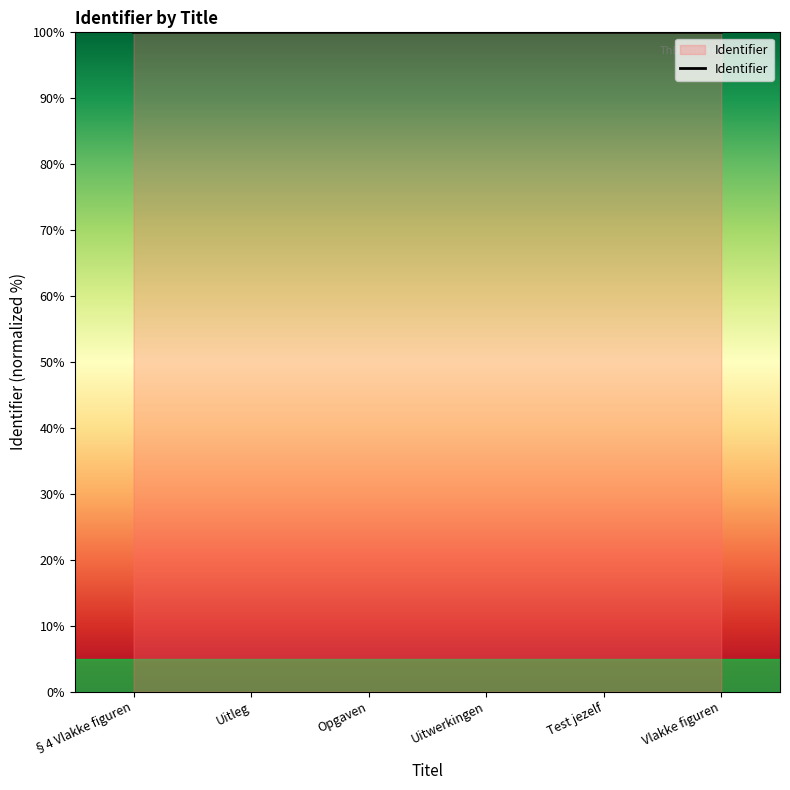

True or false: there are more than 2 points higher than both neighbors.

False